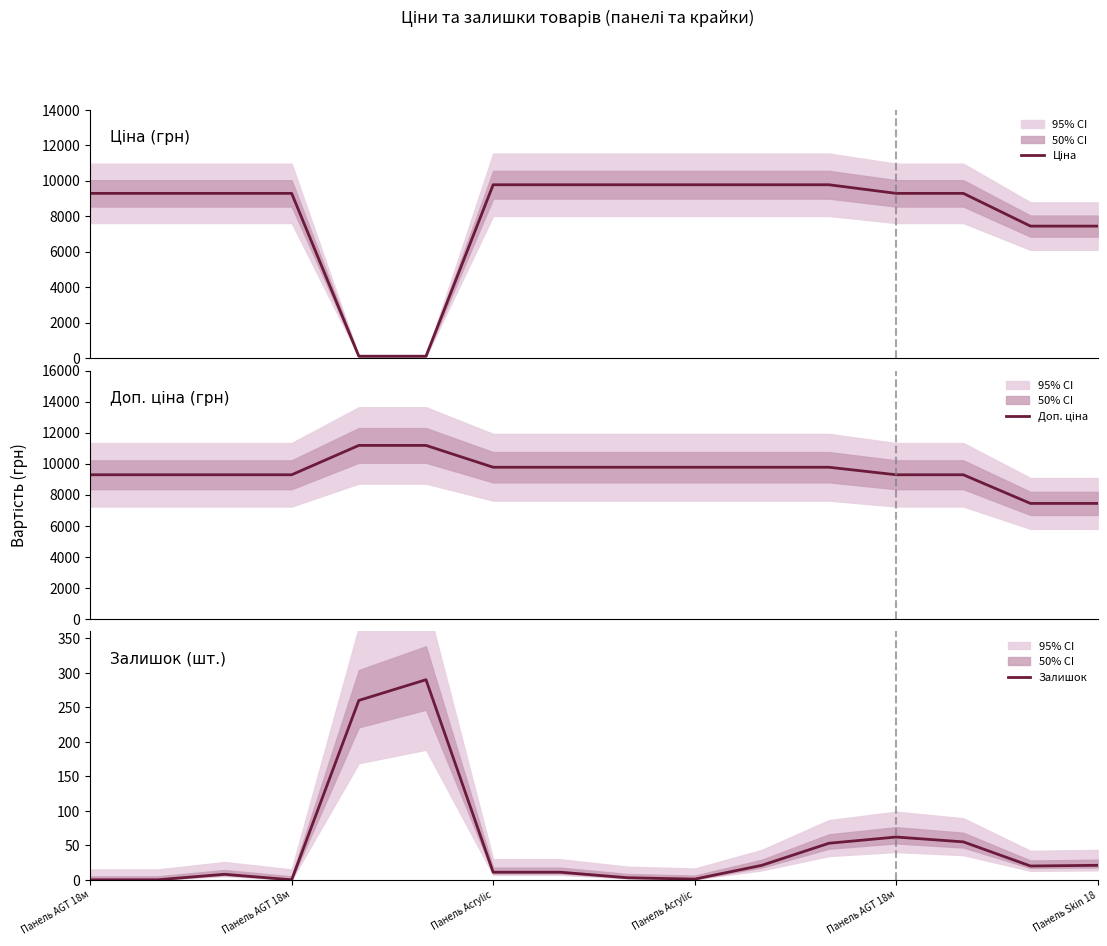

What is the label of the 4th point from the left?

Панель AGT 18м